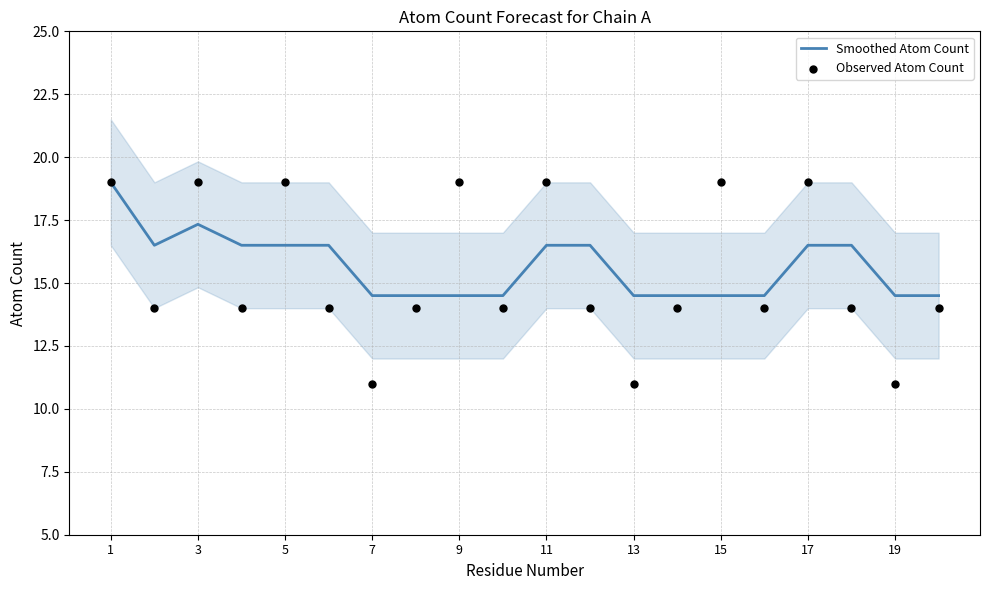

Which series has the largest total across all categories?

Smoothed Atom Count